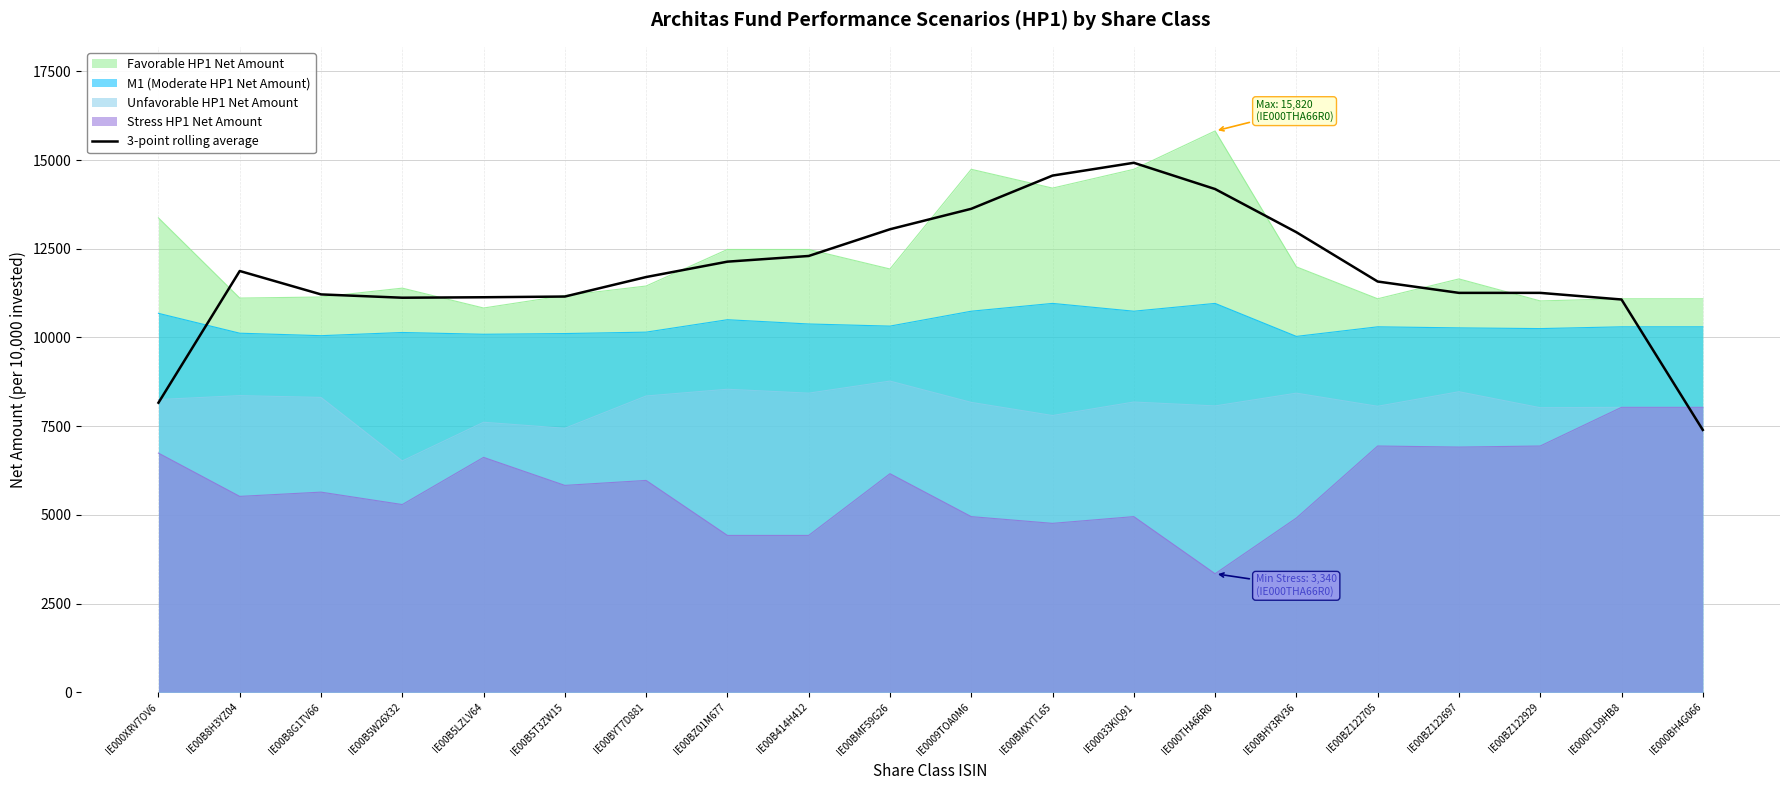

Rank the categories by value from highest to lowest.

IE00033KIQ91, IE00BMXYTL65, IE000THA66R0, IE0009TOA0M6, IE00BMF59G26, IE00BHY3RV36, IE00B414H412, IE00BZ01M677, IE00B8H3YZ04, IE00BYT7D881, IE00BZ122705, IE00BZ122697, IE00BZ122929, IE00B8G1TV66, IE00B5T3ZW15, IE00B5LZLV64, IE00B5W26X32, IE000FLD9HB8, IE000XRV7OV6, IE000BH4G066